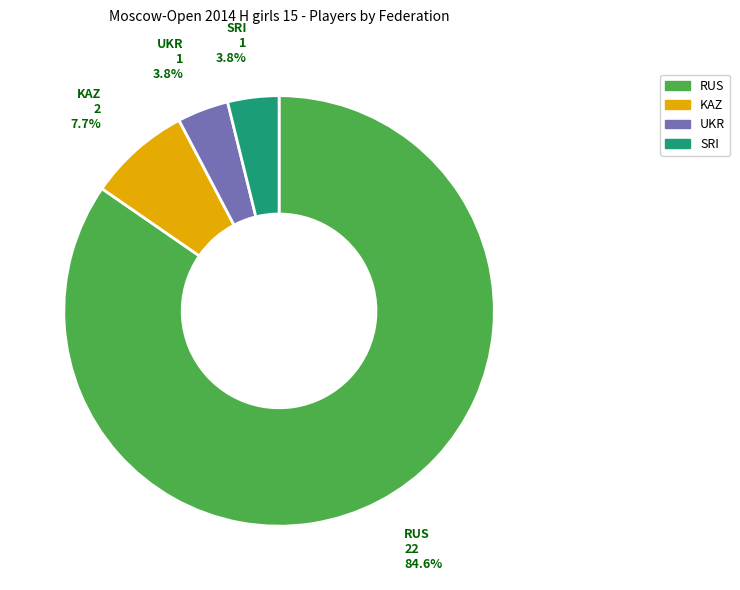

What portion of the pie excludes KAZ?

92.3%